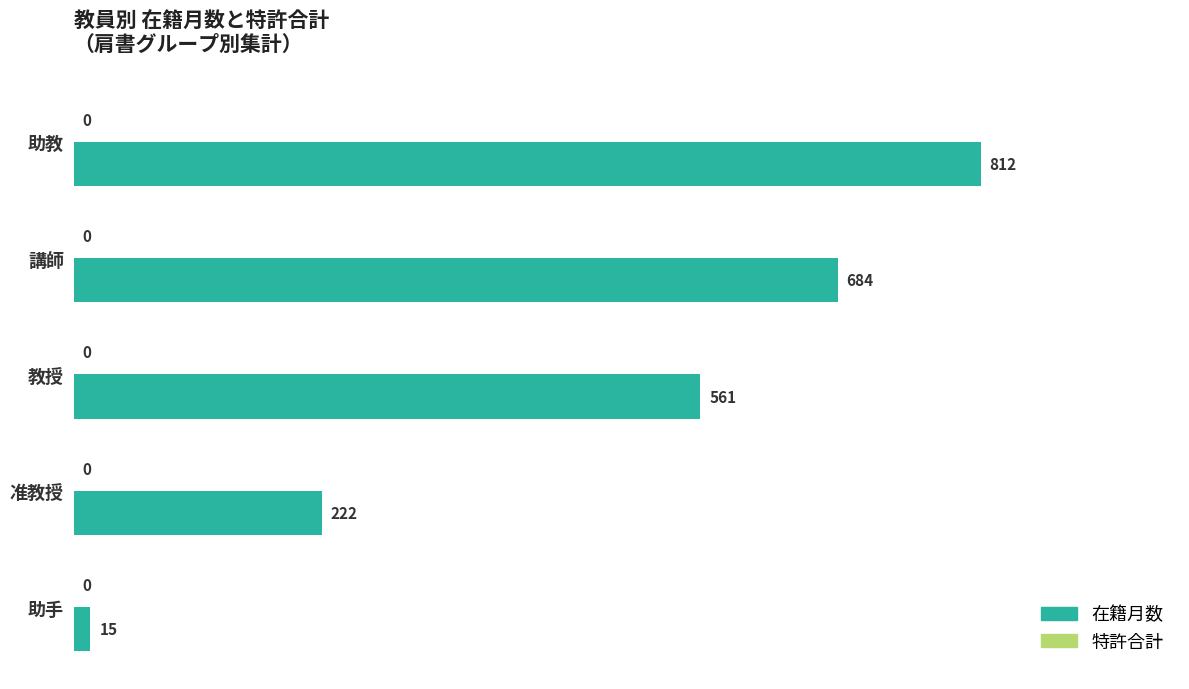

How many values are between 222 and 684?

3